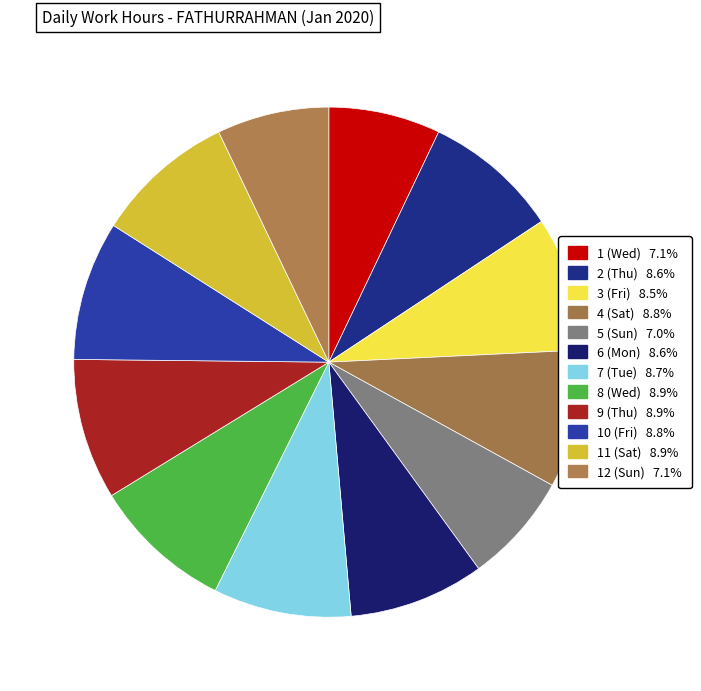

How many segments does this pie chart have?

12